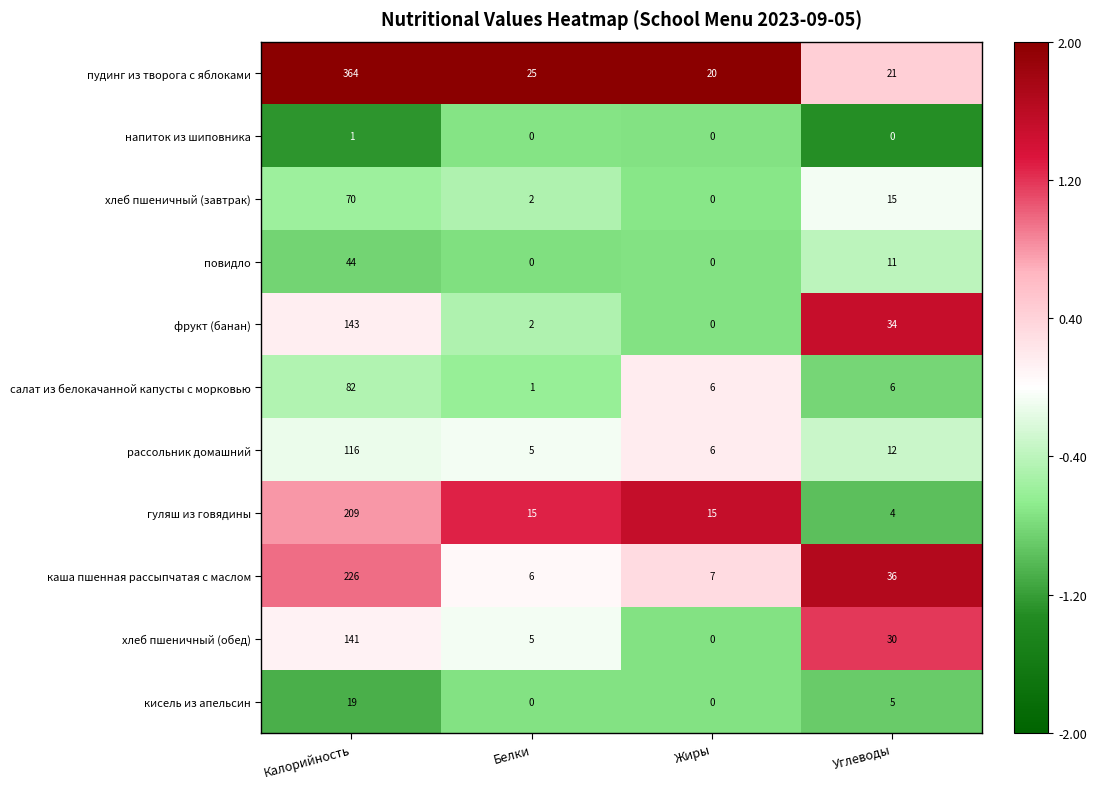

Is it true that рассольник домашний equals 20 at Углеводы?

False